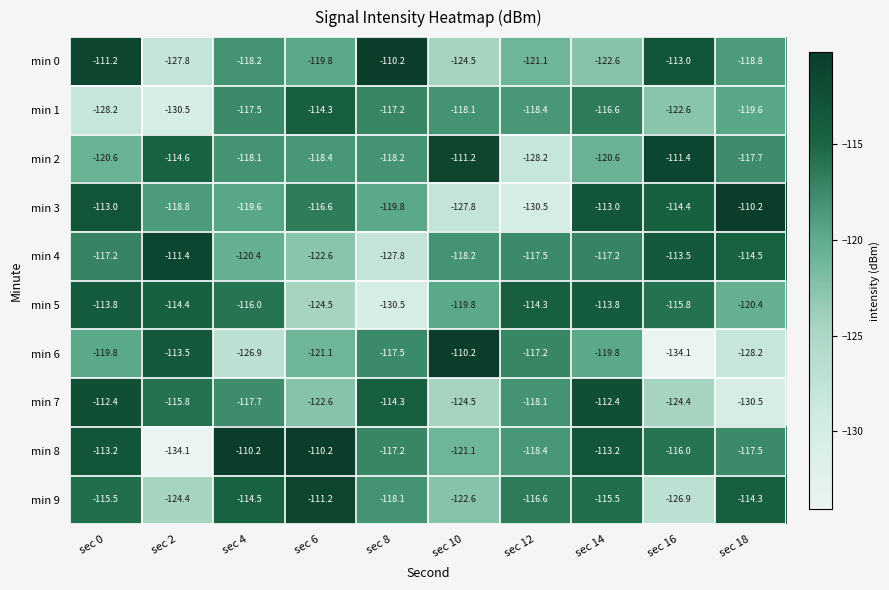

At which label does min 0 reach its minimum?

sec 2